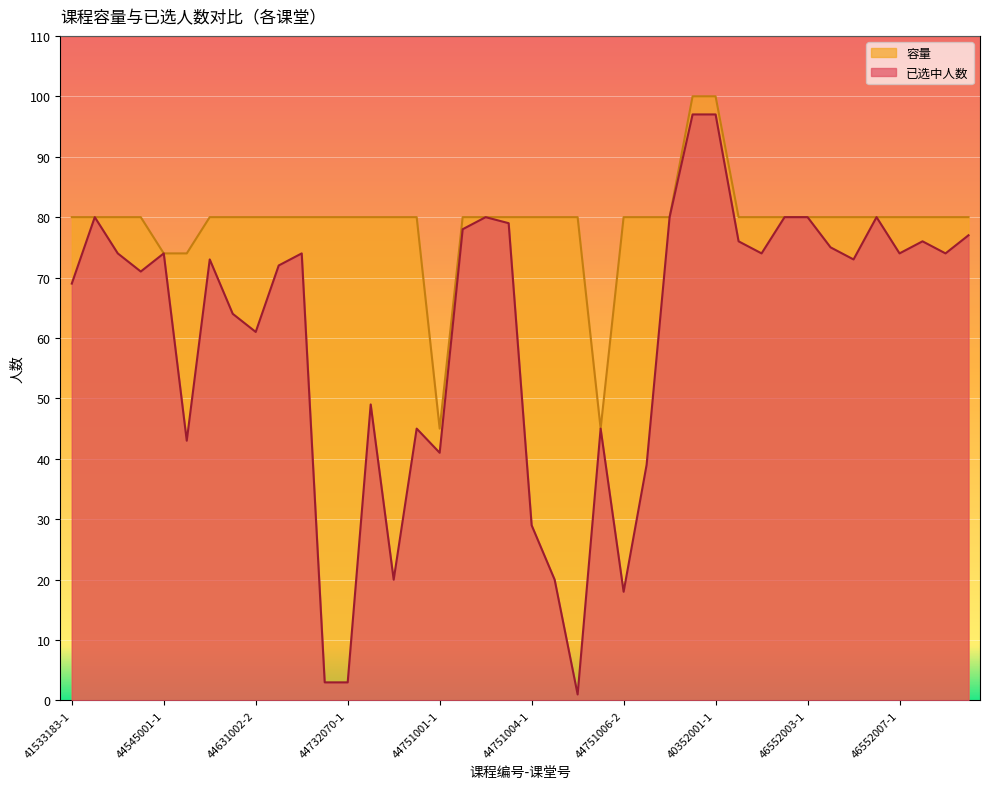

What is the difference between the second highest and minimum values in the 容量 series?

55